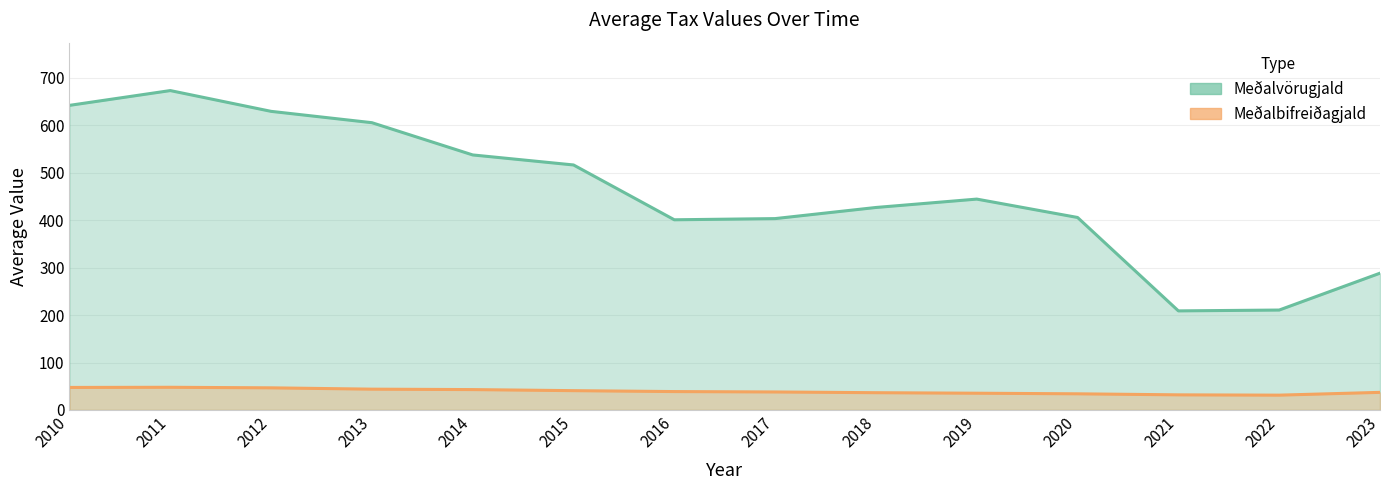

True or false: Meðalvörugjald and Meðalbifreiðagjald cross at least once.

False